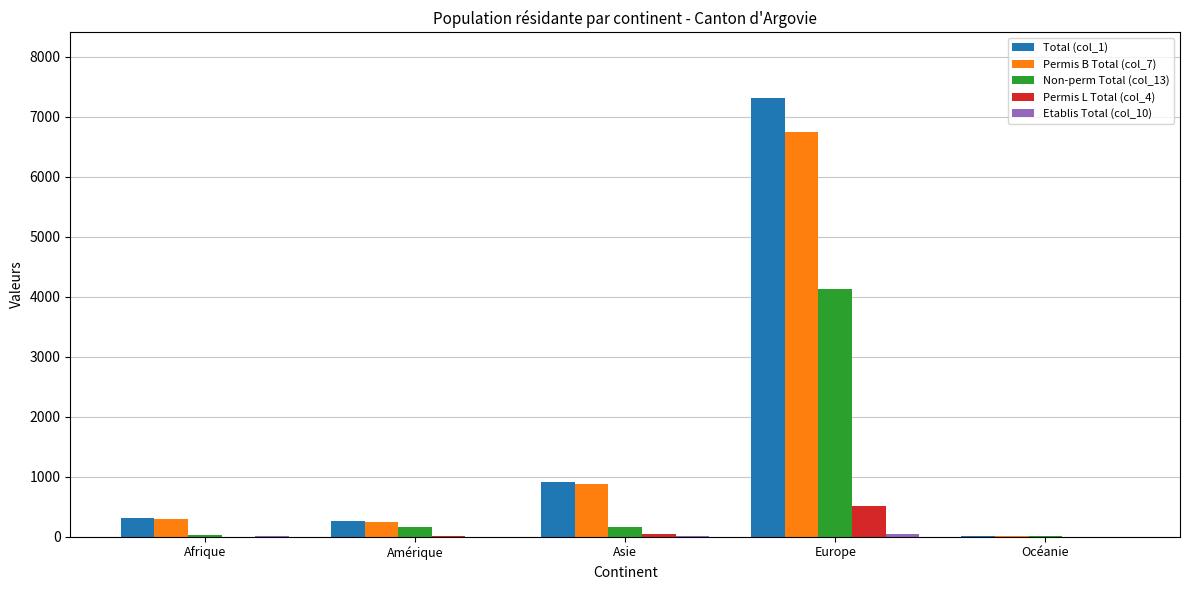

What is the maximum value shown in the chart?

7309